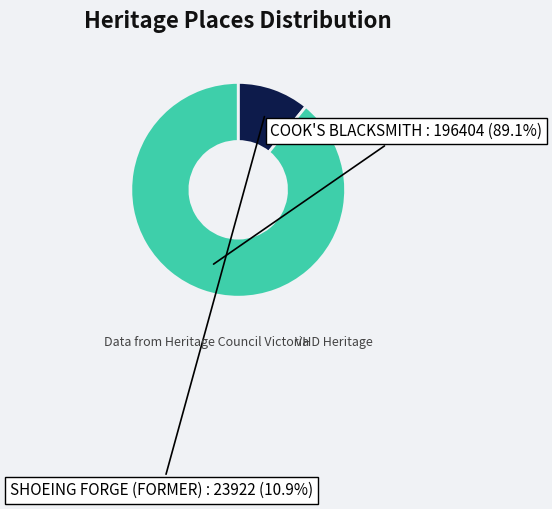

To the nearest percent, what is the difference between the largest and smallest slice percentages?

78%